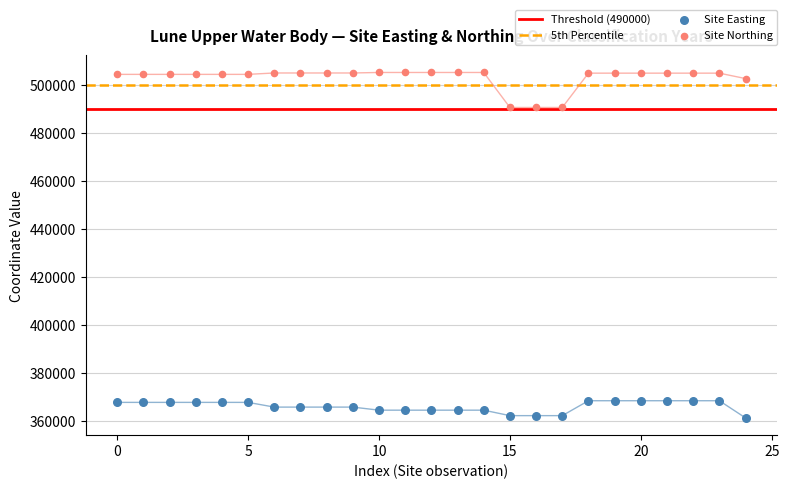

Which series has the widest spread of Y values?

Site Northing